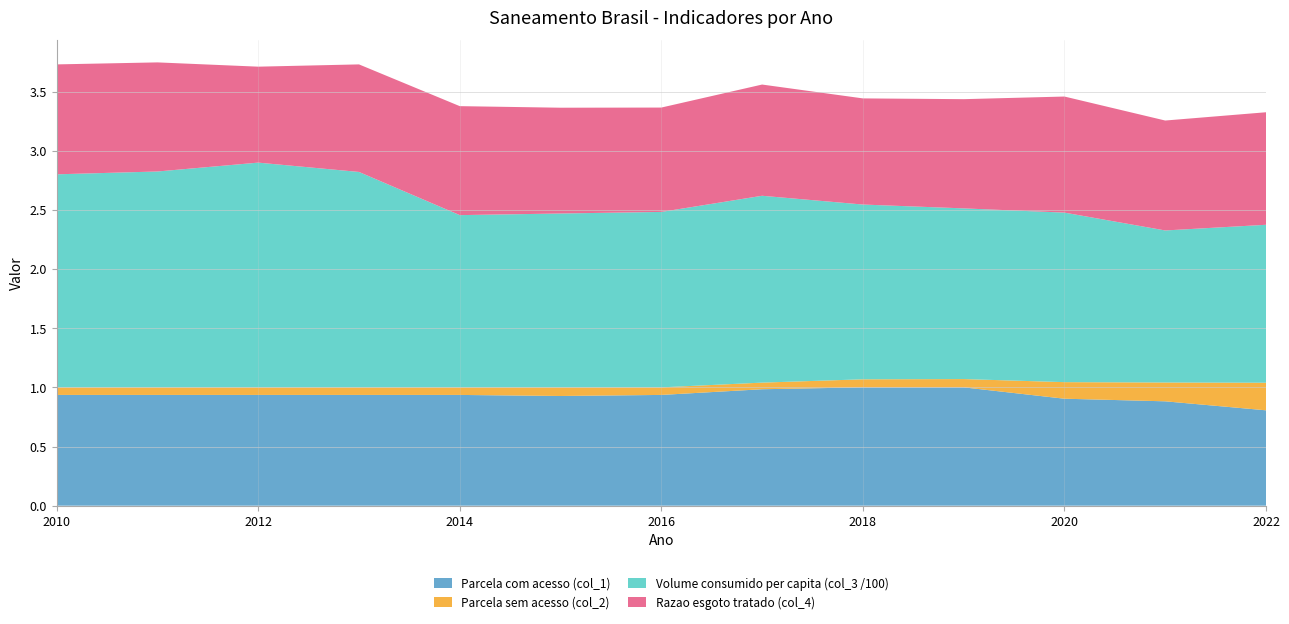

Reading right to left, extract all data points from this chart.

Parcela com acesso (col_1): 2022=0.8	2021=0.9	2020=0.9	2019=1.0	2018=1.0	2017=1.0	2016=0.9	2015=0.9	2014=0.9	2013=0.9	2012=0.9	2011=0.9	2010=0.9
Parcela sem acesso (col_2): 2022=0.2	2021=0.2	2020=0.1	2019=0.1	2018=0.1	2017=0.1	2016=0.1	2015=0.1	2014=0.1	2013=0.1	2012=0.1	2011=0.1	2010=0.1
Volume consumido per capita (col_3 /100): 2022=1.3	2021=1.3	2020=1.4	2019=1.4	2018=1.5	2017=1.6	2016=1.5	2015=1.5	2014=1.5	2013=1.8	2012=1.9	2011=1.8	2010=1.8
Razao esgoto tratado (col_4): 2022=1.0	2021=0.9	2020=1.0	2019=0.9	2018=0.9	2017=0.9	2016=0.9	2015=0.9	2014=0.9	2013=0.9	2012=0.8	2011=0.9	2010=0.9